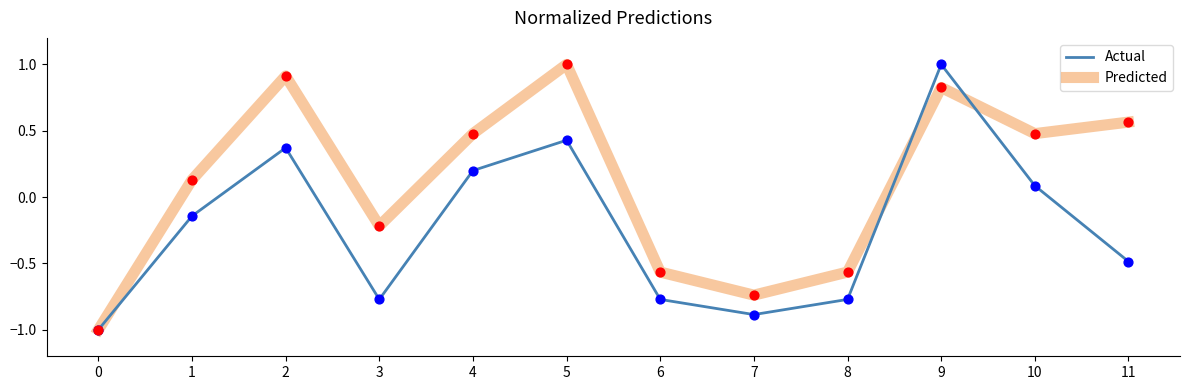

At how many categories does at least one series exceed 0?

7